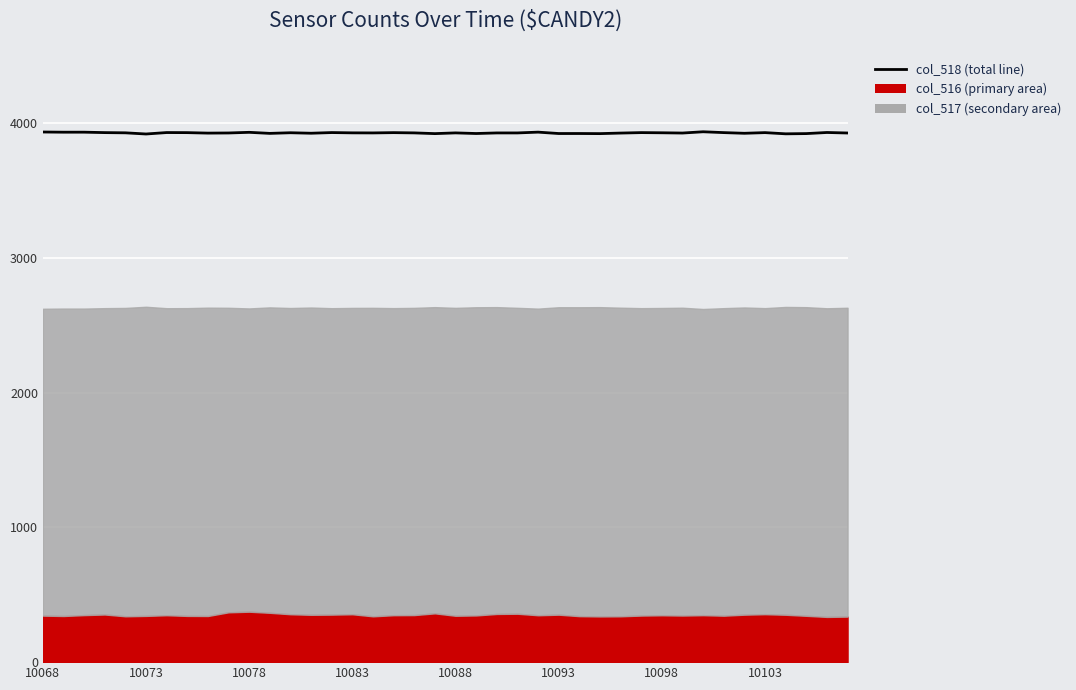

Rank the categories by value from lowest to highest.

10093, 36, 19, 27, 37, 25, 21, 26, 11, 34, 13, 8, 28, 31, 39, 9, 22, 23, 16, 18, 20, 15, 10088, 30, 12, 10103, 17, 35, 10083, 29, 33, 14, 10098, 38, 10, 10073, 10078, 24, 10068, 32